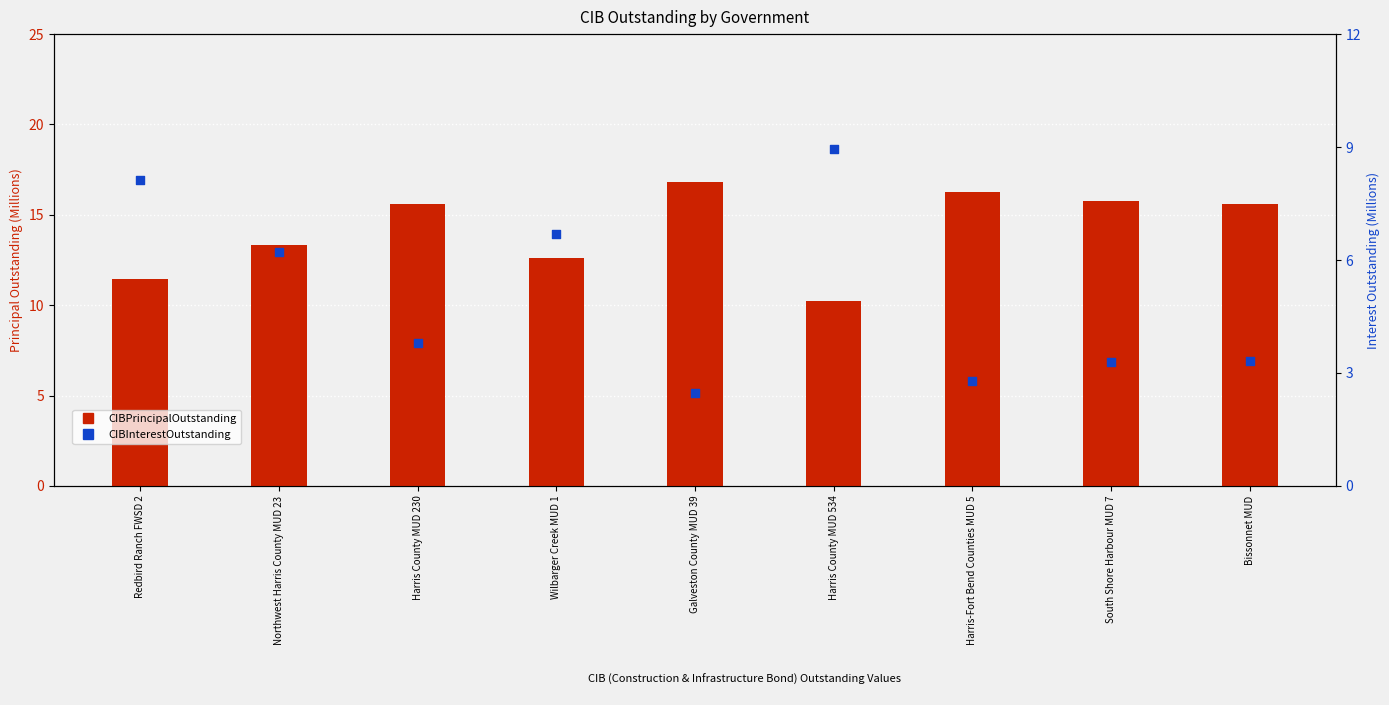

Is the value of CIBPrincipalOutstanding at Harris County MUD 534 greater than the value of CIBInterestOutstanding at Bissonnet MUD?

Yes